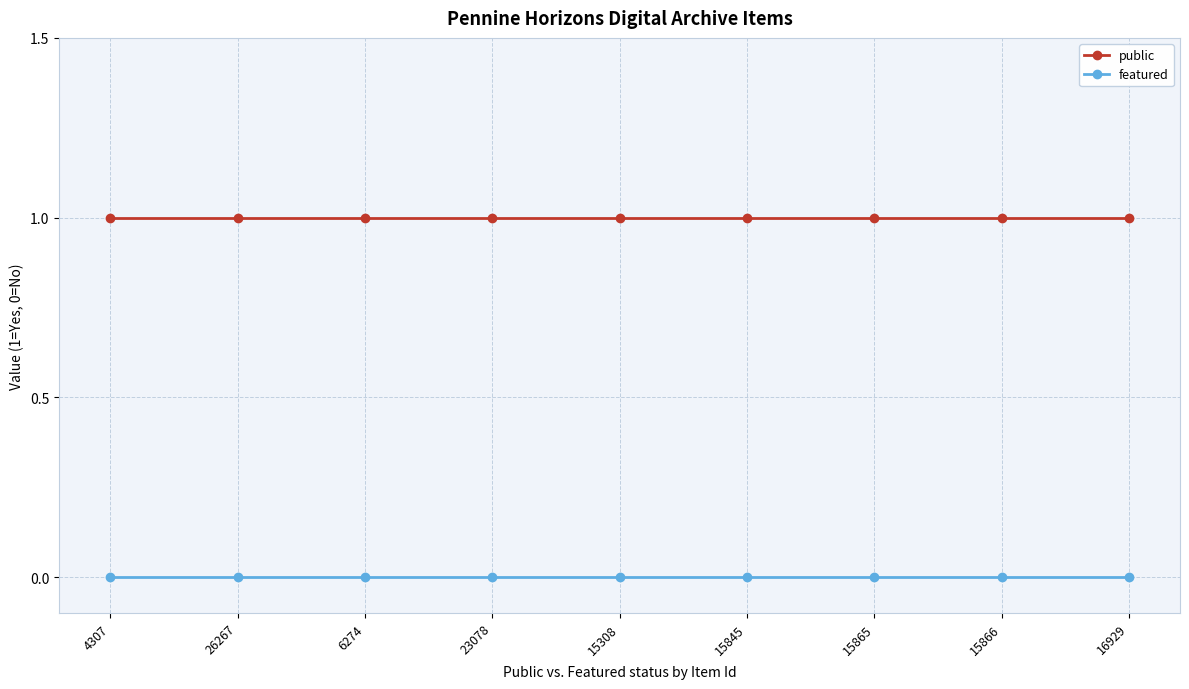

What position from the left is 23078?

4